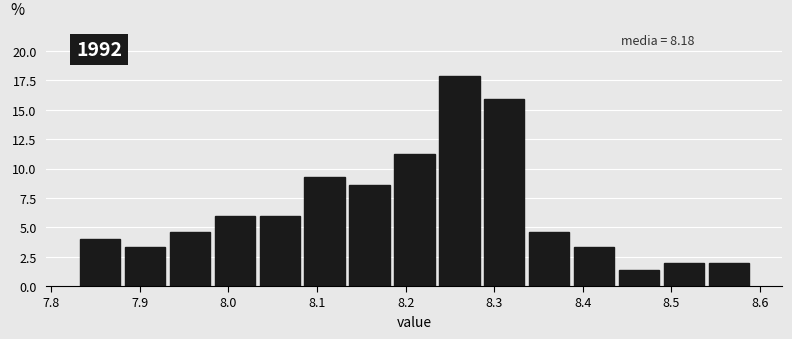

Over which range of the x-axis is the bar tallest?

8.24 to 8.29